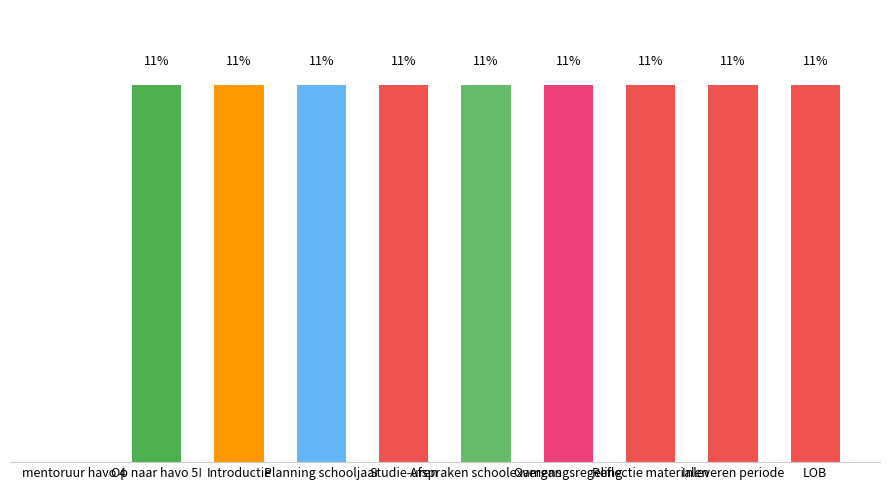

How many distinct data groups are displayed?

1